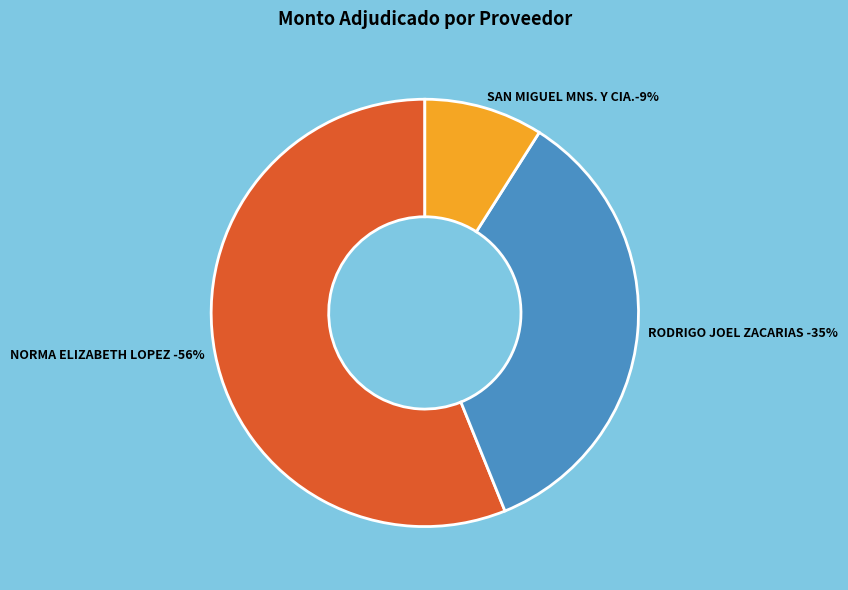

Which slice represents more than half of the pie?

NORMA ELIZABETH LOPEZ DE GIACOMI